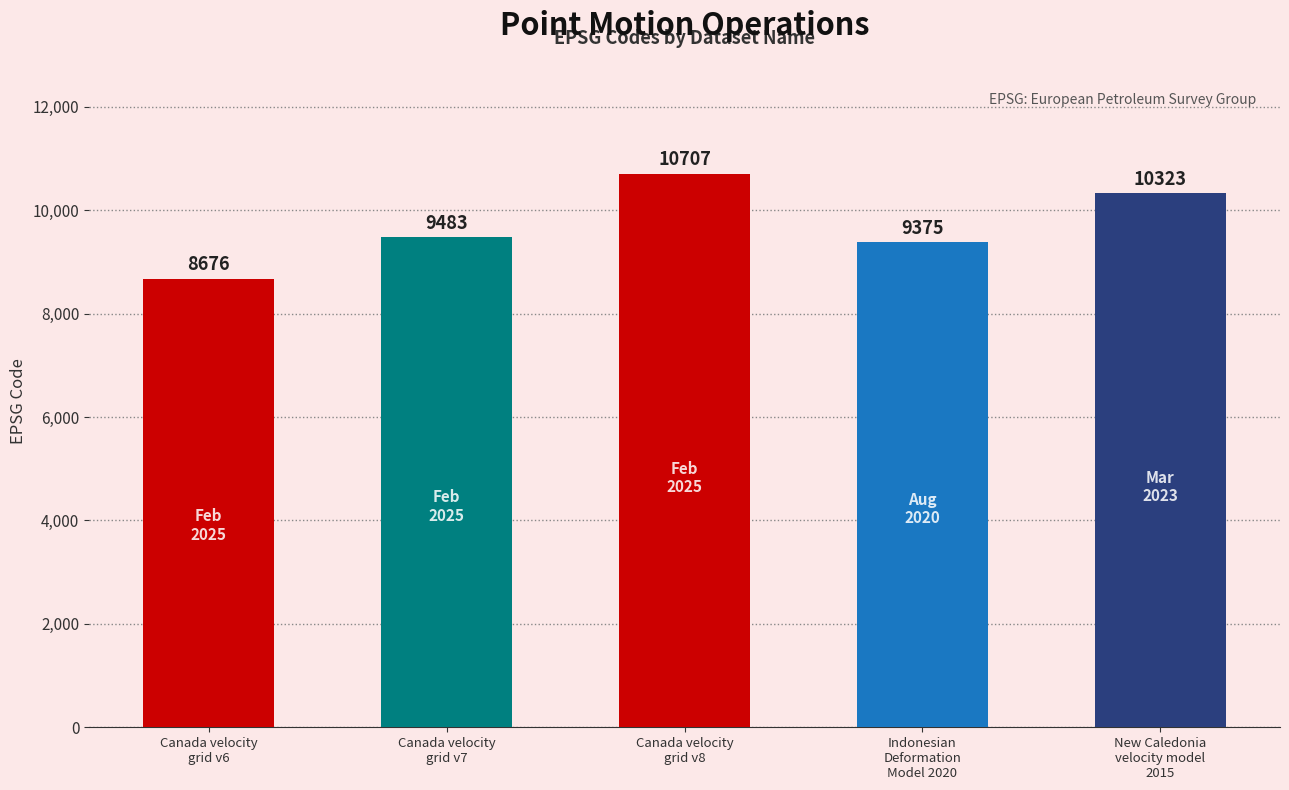

Is it true that the value at Canada velocity
grid v8 is 10707?

True